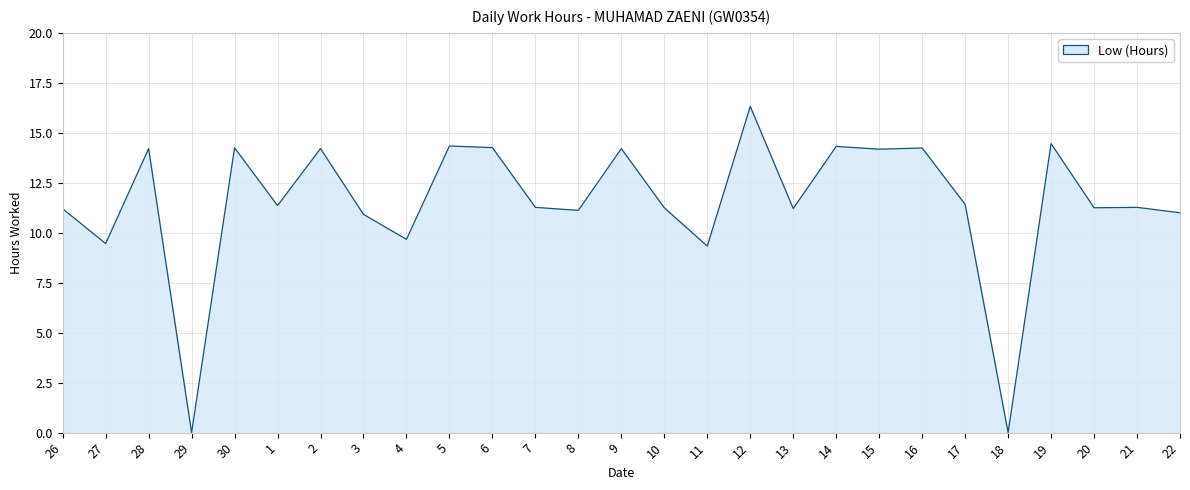

What position from the right is 2?

21